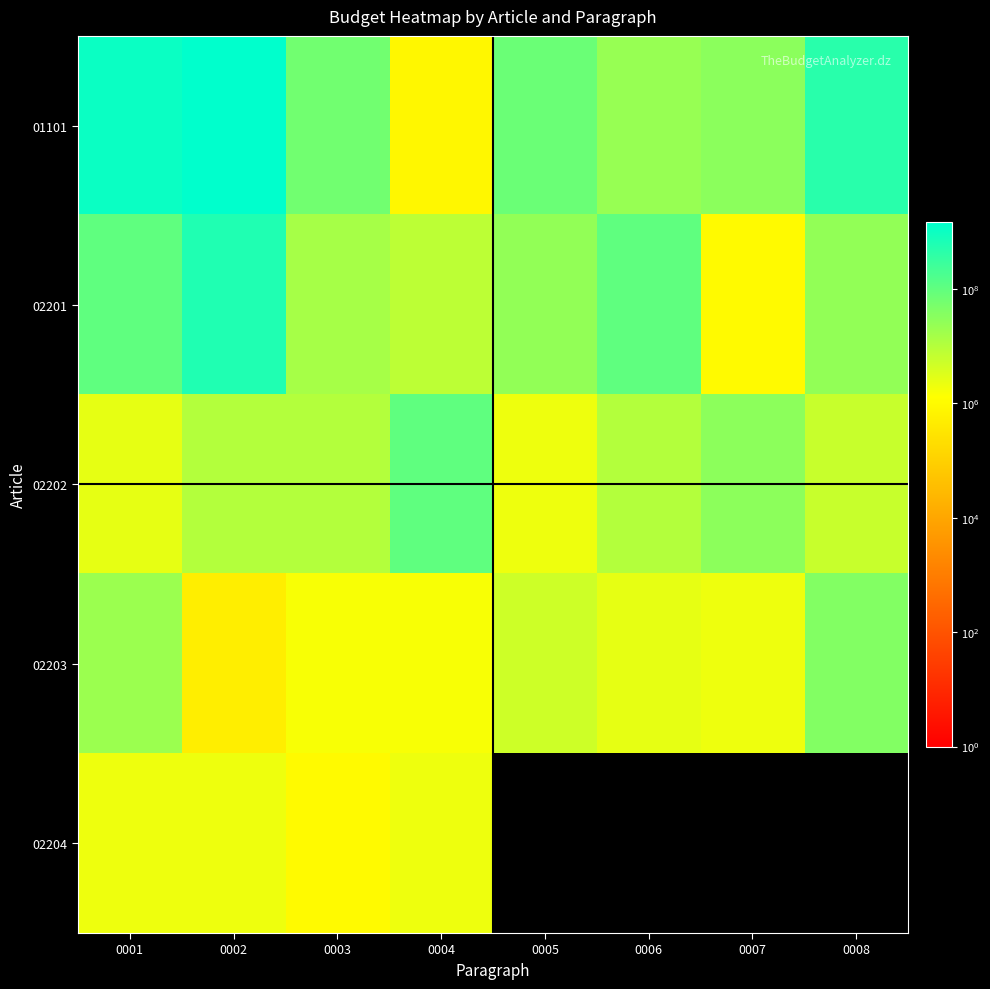

Reading left to right, extract all data points from this chart.

01101: 0001=1069589233	0002=1454638765	0003=63420813	0004=825000	0005=76159203	0006=22230630	0007=30492420	0008=466832936
02201: 0001=100000000	0002=600000000	0003=15000000	0004=8000000	0005=25000000	0006=100000000	0007=1000000	0008=25000000
02202: 0001=2500000	0002=10000000	0003=10000000	0004=100000000	0005=2000000	0006=10000000	0007=30000000	0008=6000000
02203: 0001=20000000	0002=500000	0003=1500000	0004=1500000	0005=5000000	0006=2500000	0007=2000000	0008=40000000
02204: 0001=2000000	0002=2000000	0003=1000000	0004=2000000	0005=0	0006=0	0007=0	0008=0